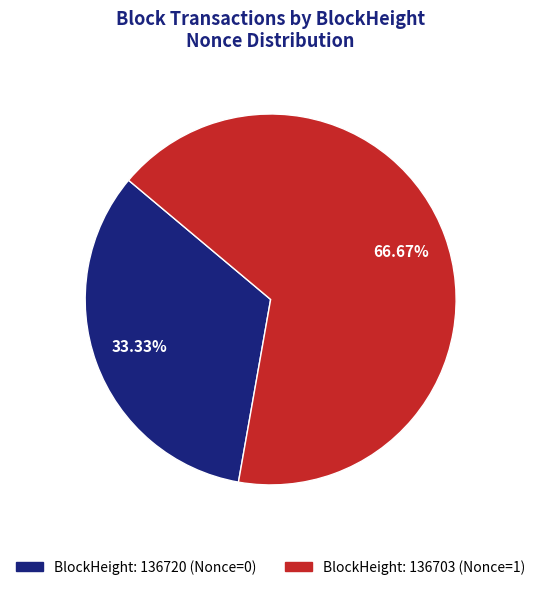

Does any single category account for the majority?

Yes